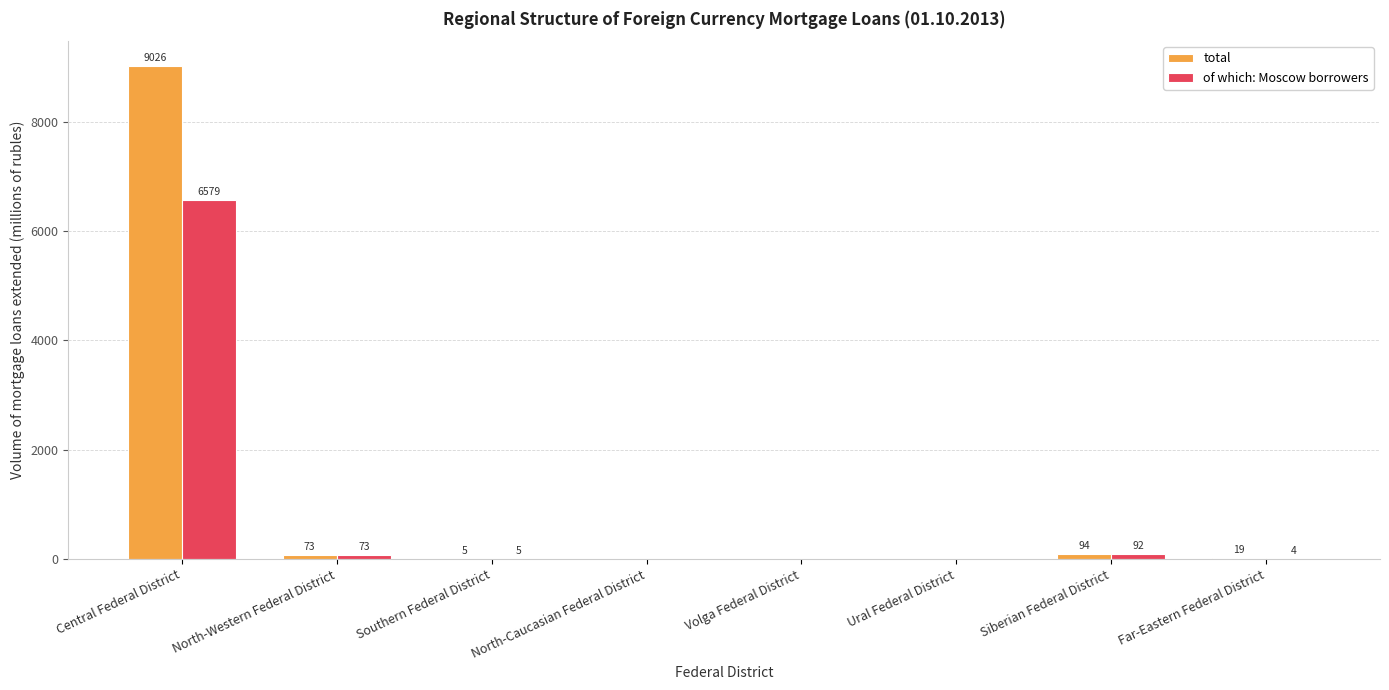

What is the sum of the total values at Far-Eastern Federal District and Ural Federal District?

19